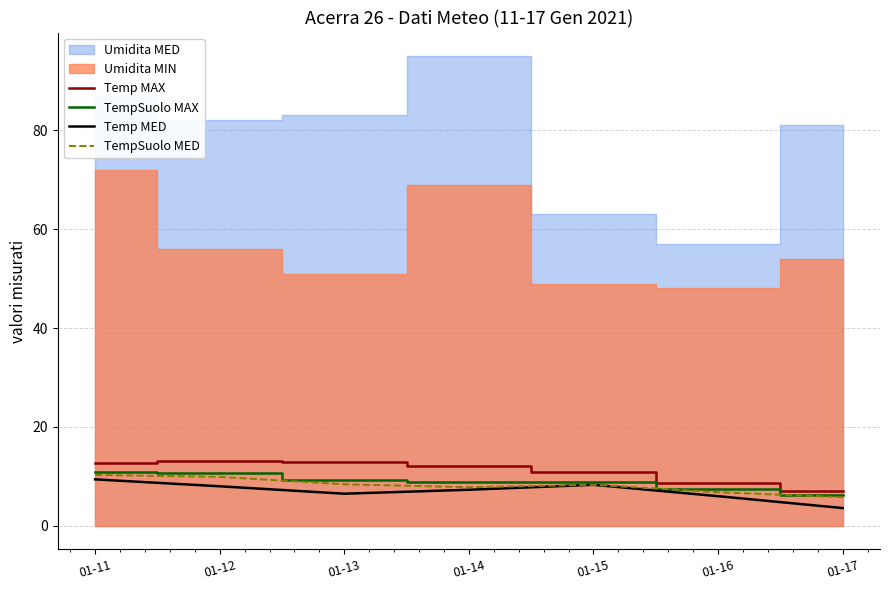

What is the difference between the TempSuolo MAX values at 01-17 and 01-12?

4.3